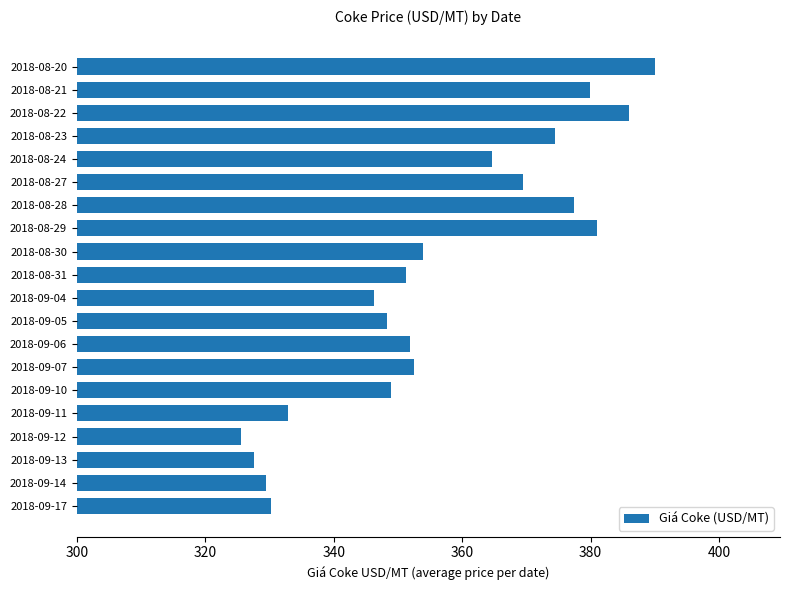

Which label corresponds to the smallest value in the chart?

2018-09-12